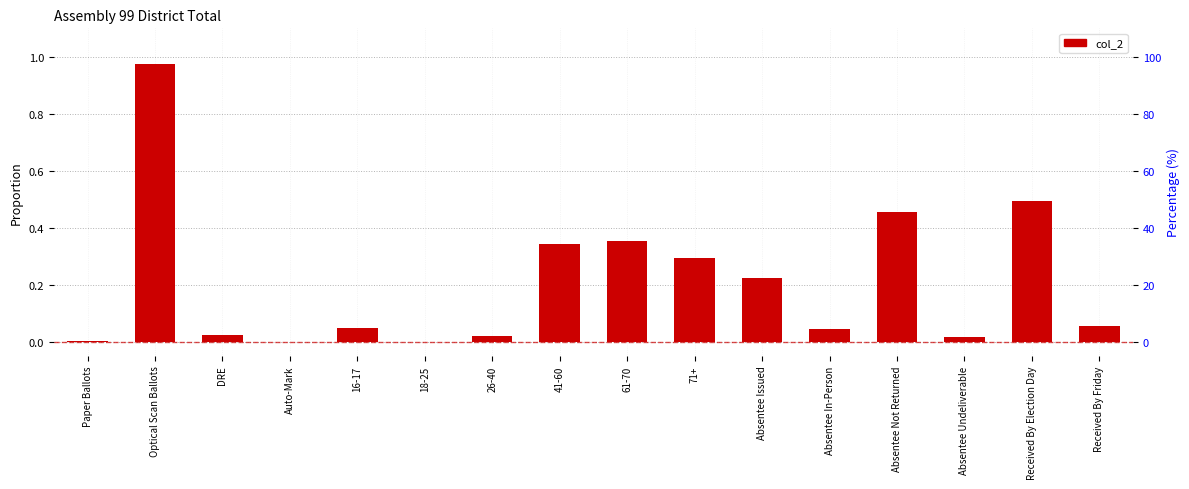

Is it true that the value at 41-60 is 0.2?

False